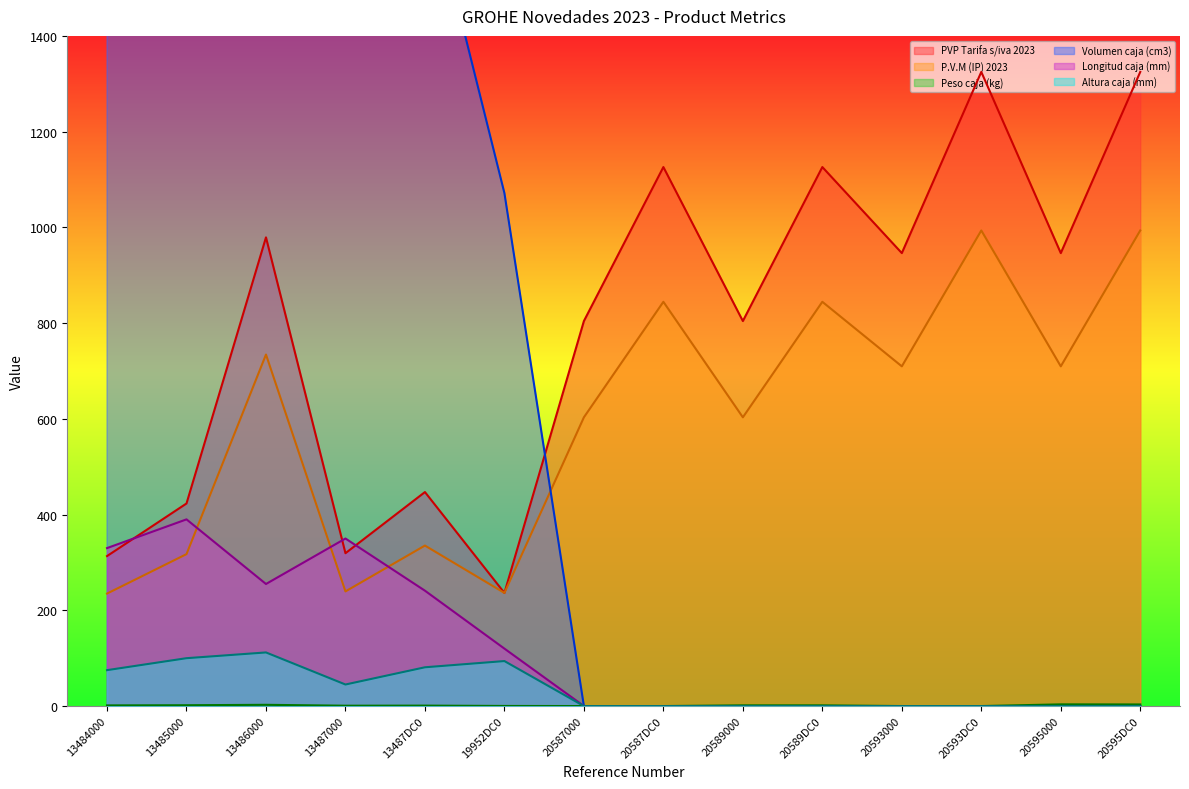

True or false: PVP Tarifa s/iva 2023 and Volumen caja (cm3) cross at least once.

True